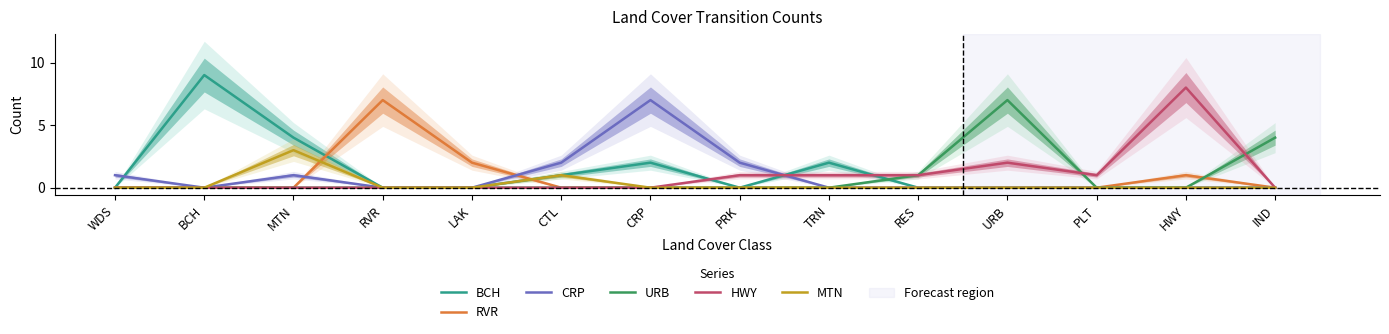

At how many categories does at least one series exceed 0?

14